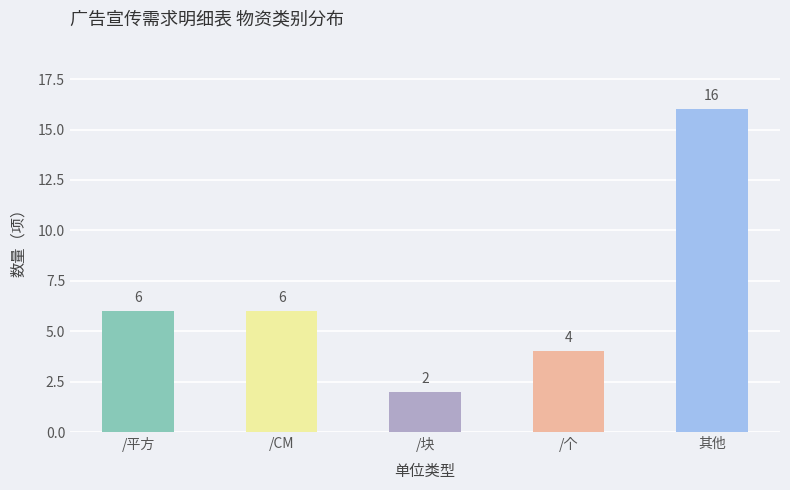

What is the sum of the values at /CM and /块?

8